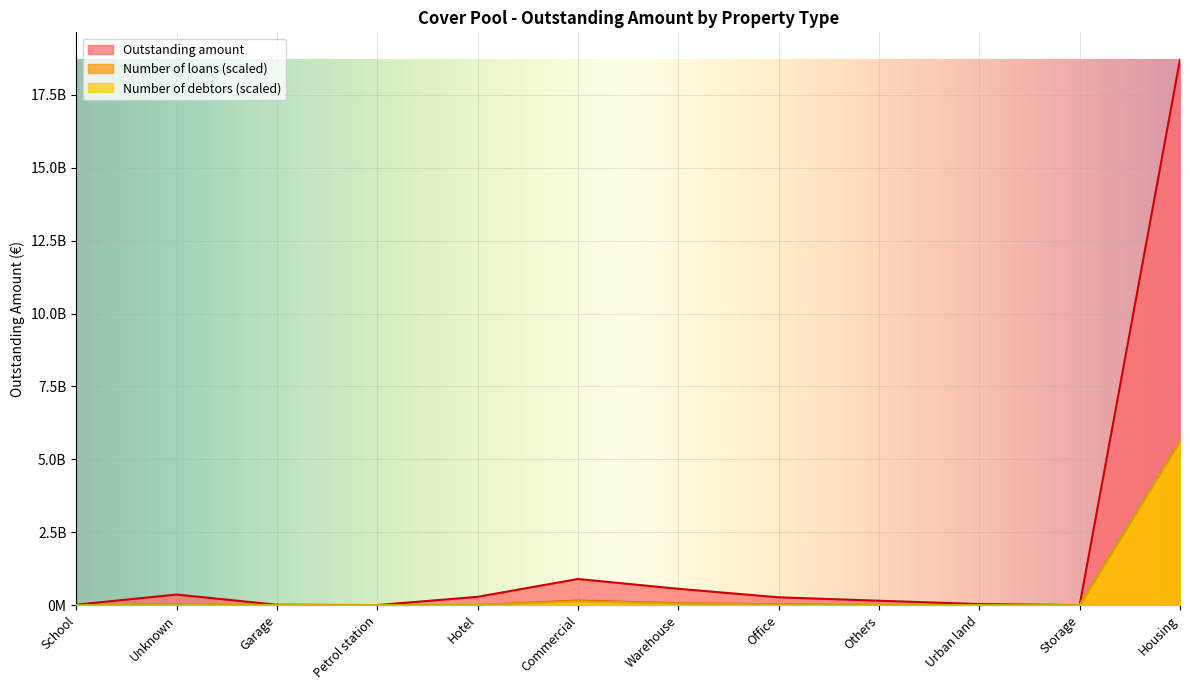

How many data points in Number of debtors are above 5609344?

6